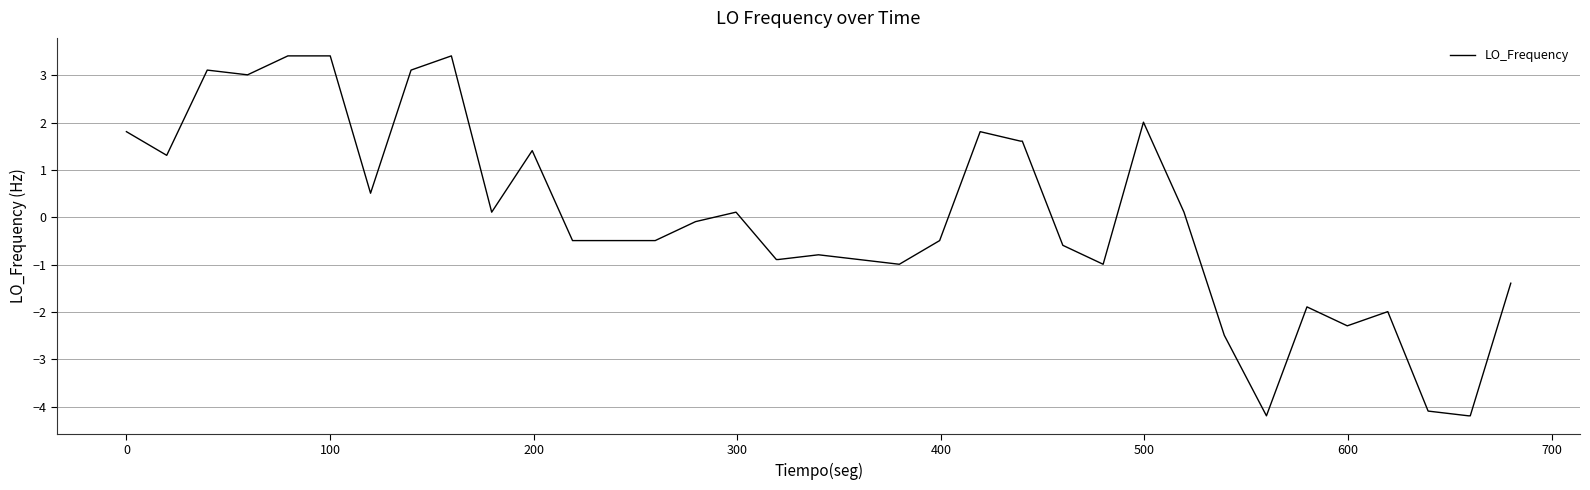

What is the difference between the maximum and minimum values?

7.6